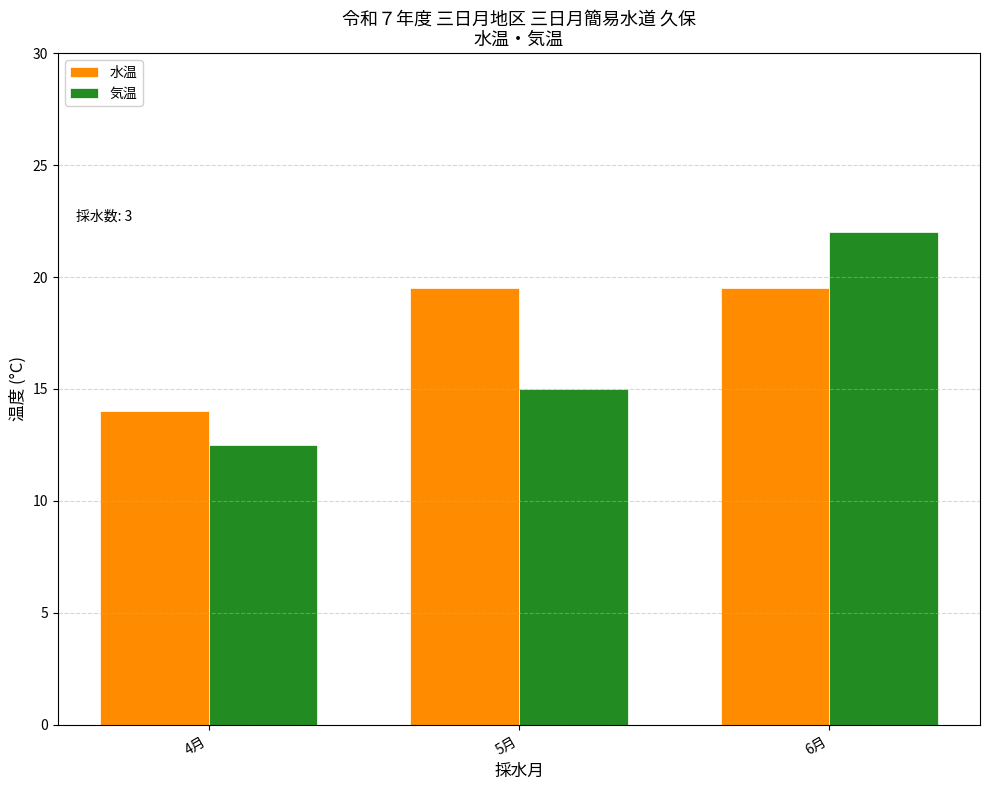

How many bars are there in total?

6